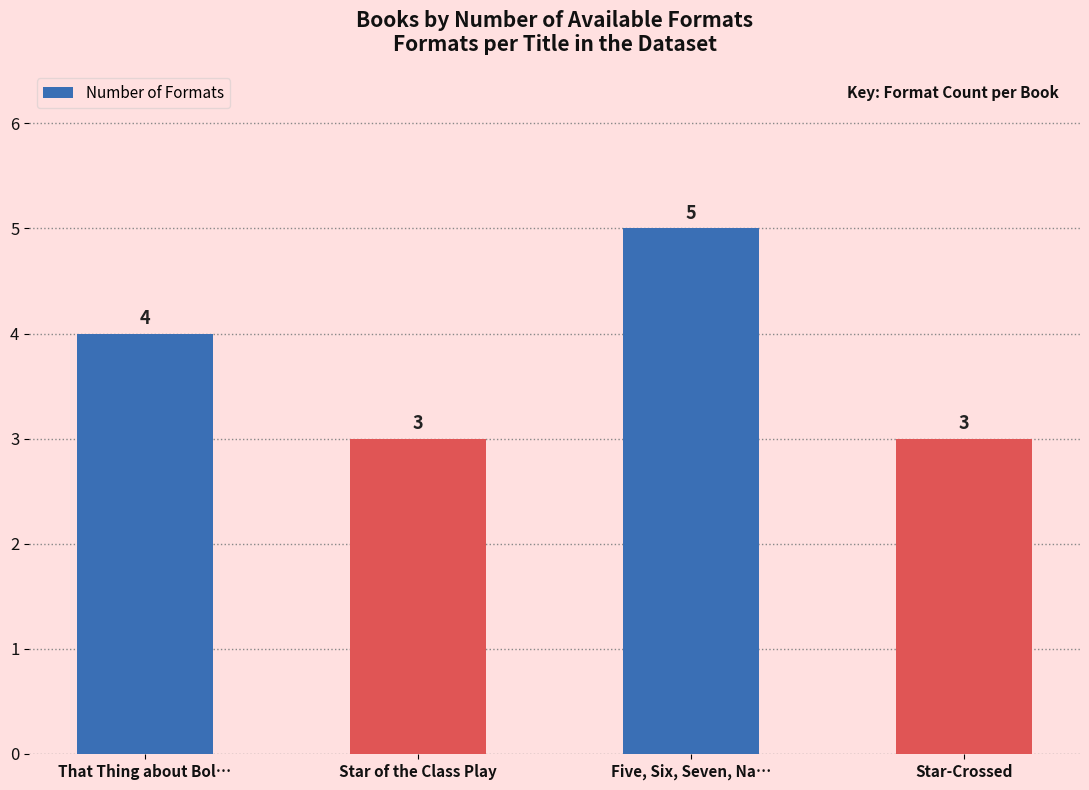

What is the ratio of the value at Five, Six, Seven, Na… to the value at Star of the Class Play?

1.7